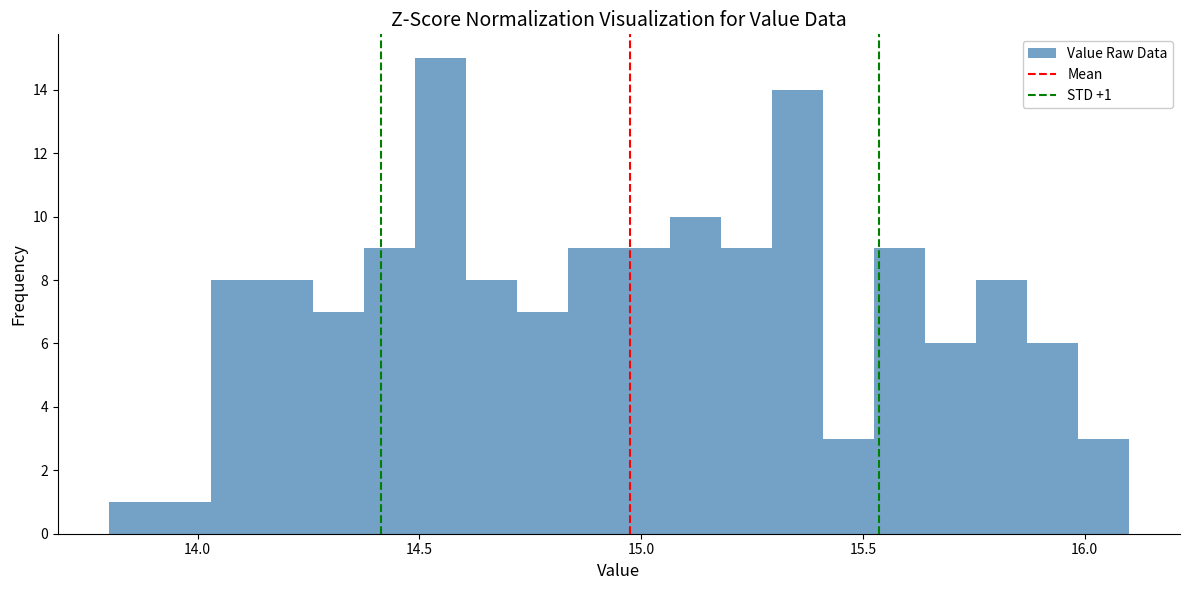

Read against the x-axis, roughly where is the centre of the tallest bar?

14.55